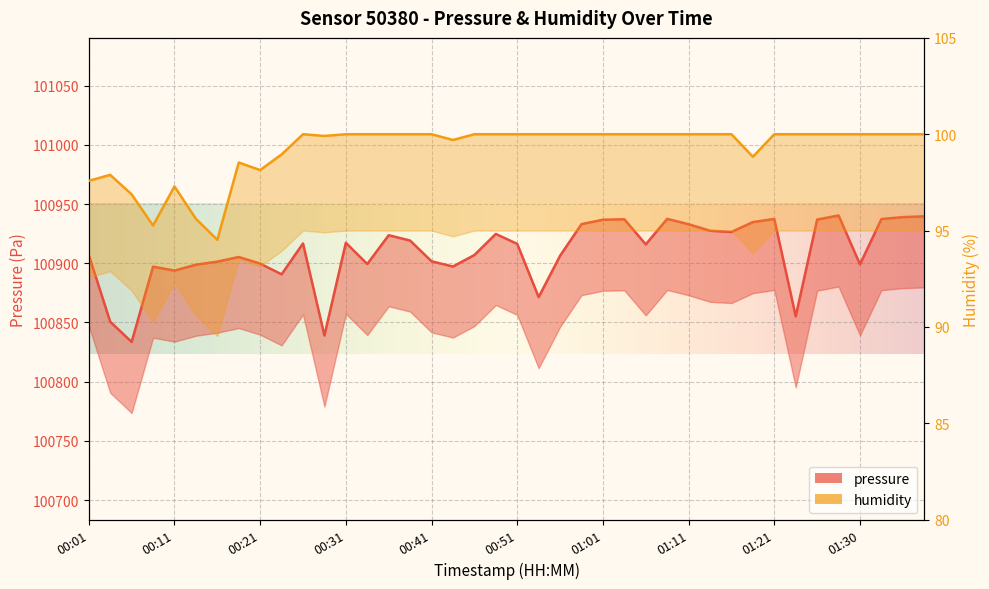

What is the sum of all humidity values?

3969.1